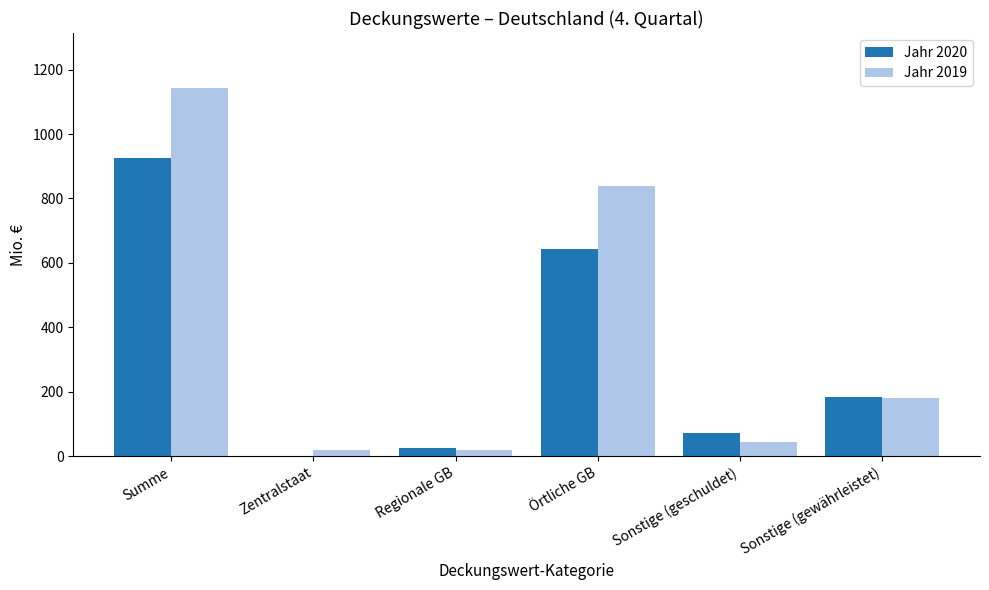

At which category is the sum across all series the highest?

Summe